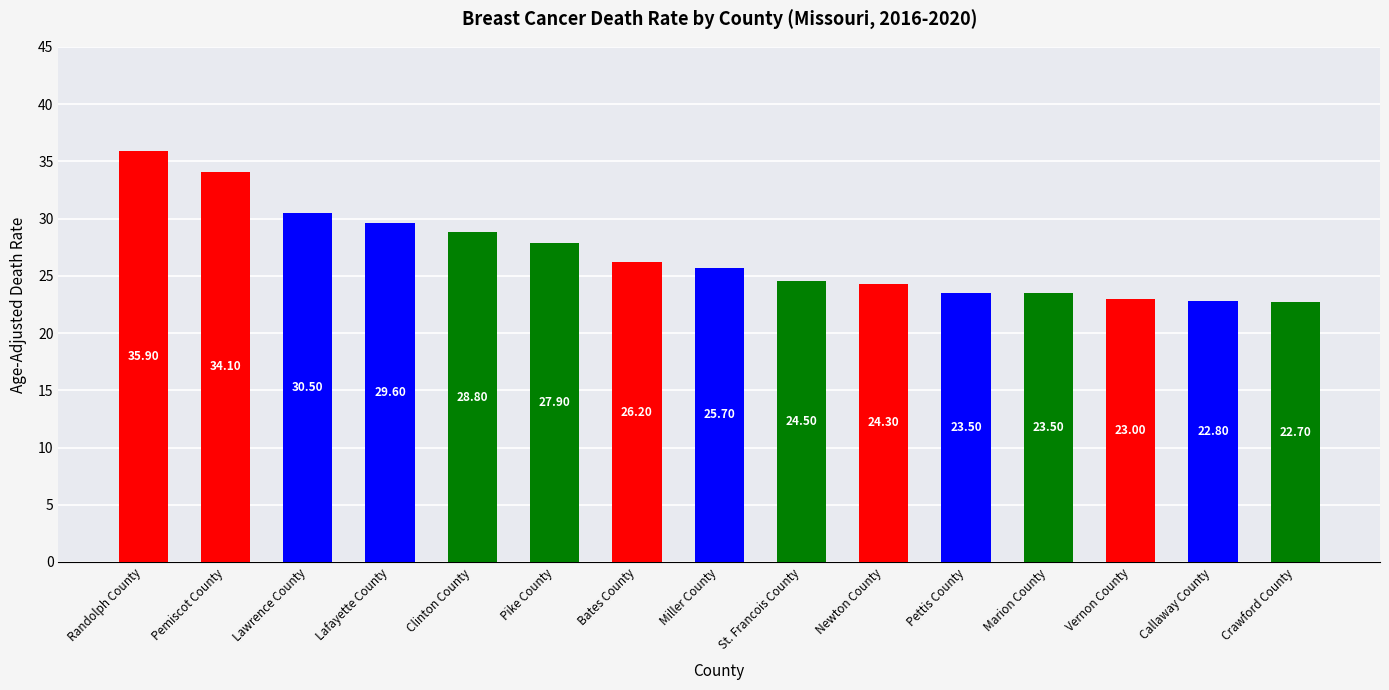

What position from the left is Randolph County?

1